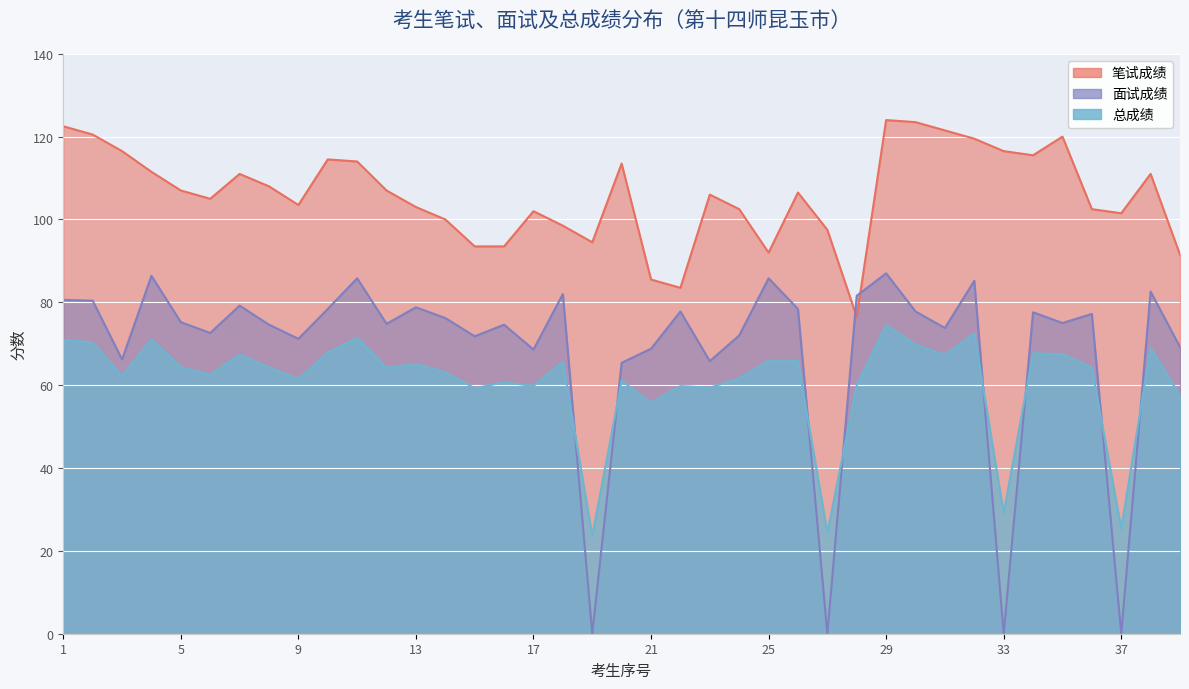

What is the value of the 笔试成绩 point at the 4th from the left?

111.5